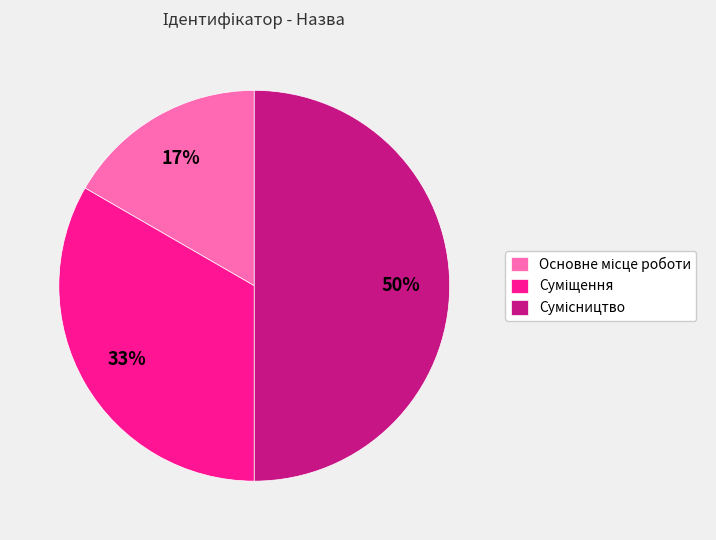

To the nearest percent, what is the average slice percentage?

33%